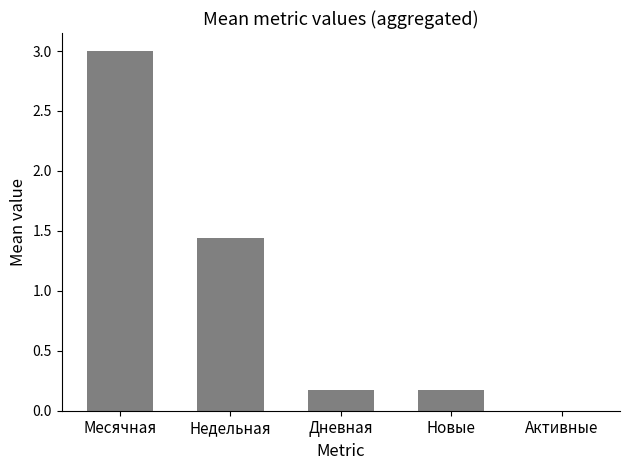

What is the sum of all values?

4.8